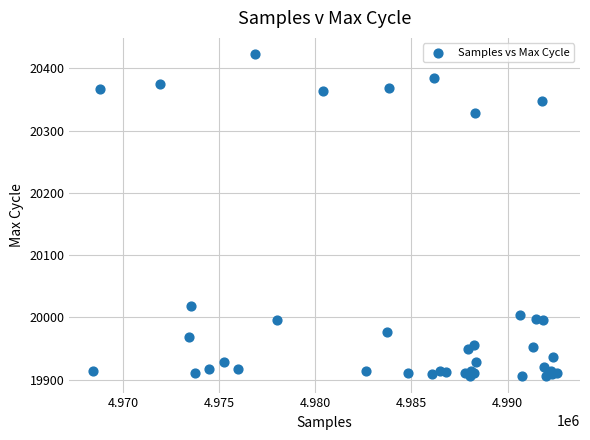

What Y value in the scatter plot is closest to 20164?

20018